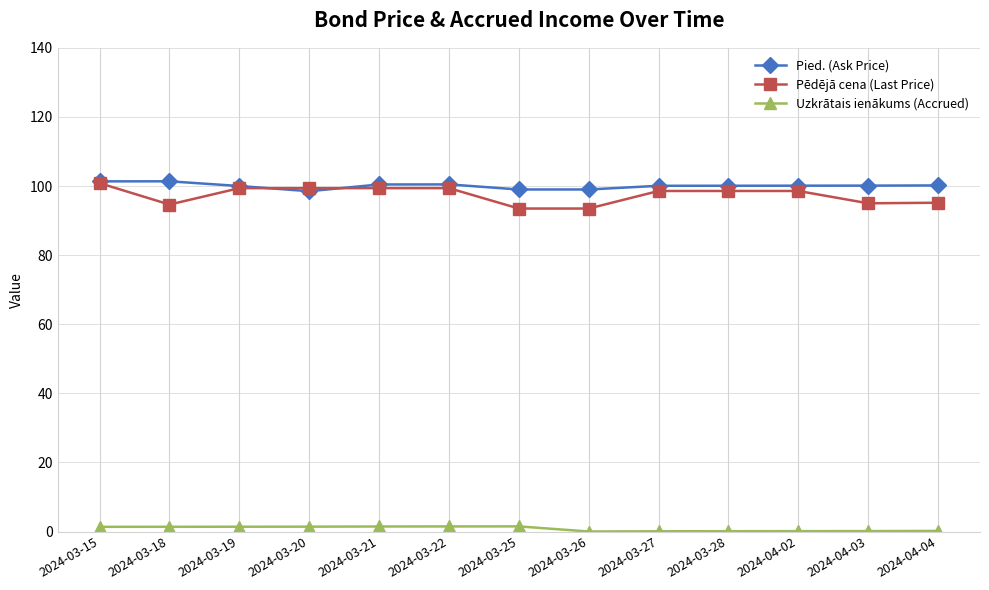

What is the difference between the highest and lowest values at 2024-03-27?

100.0